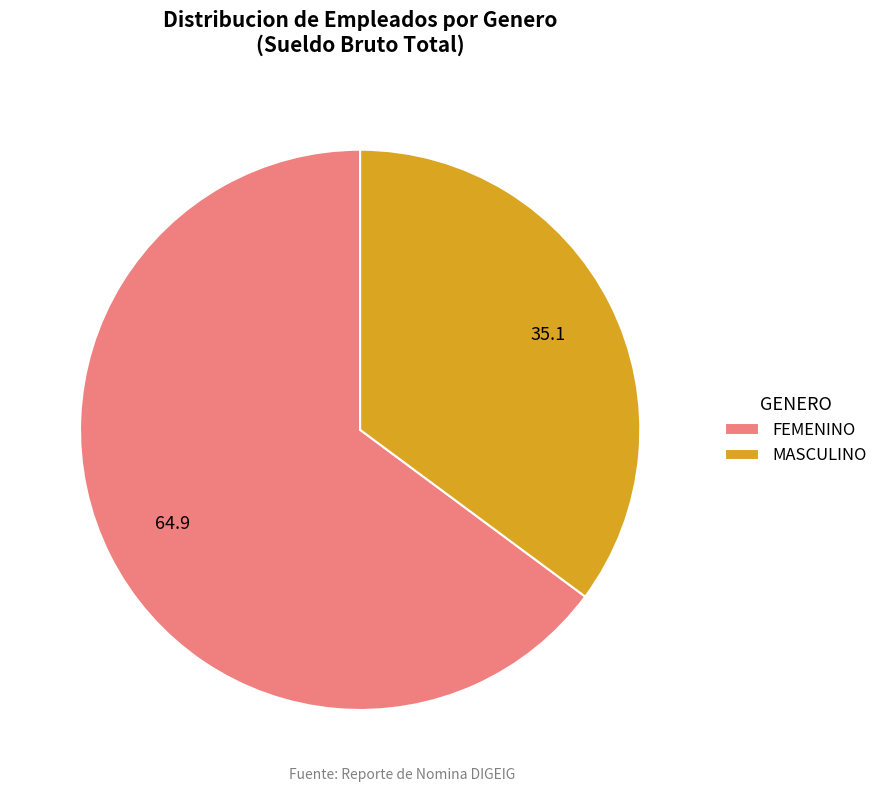

Rank the categories by value from lowest to highest.

MASCULINO, FEMENINO